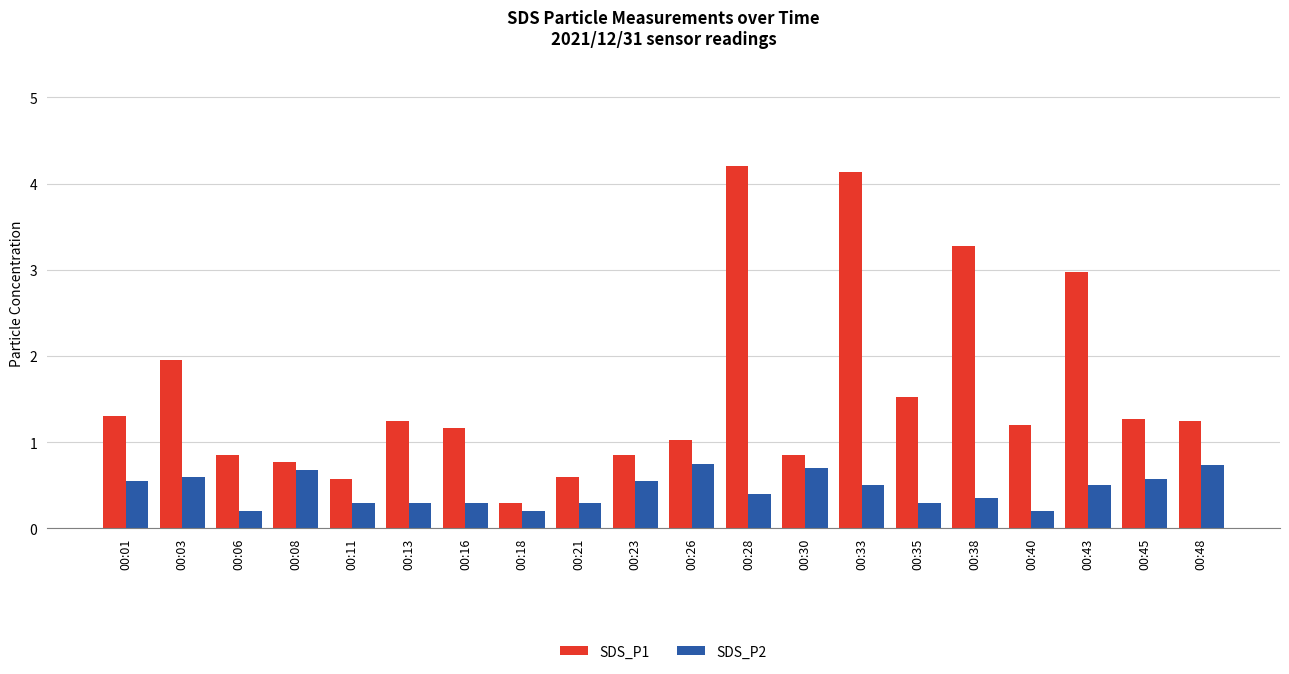

The value of SDS_P2 at 00:03 is 0.6. True or false?

True